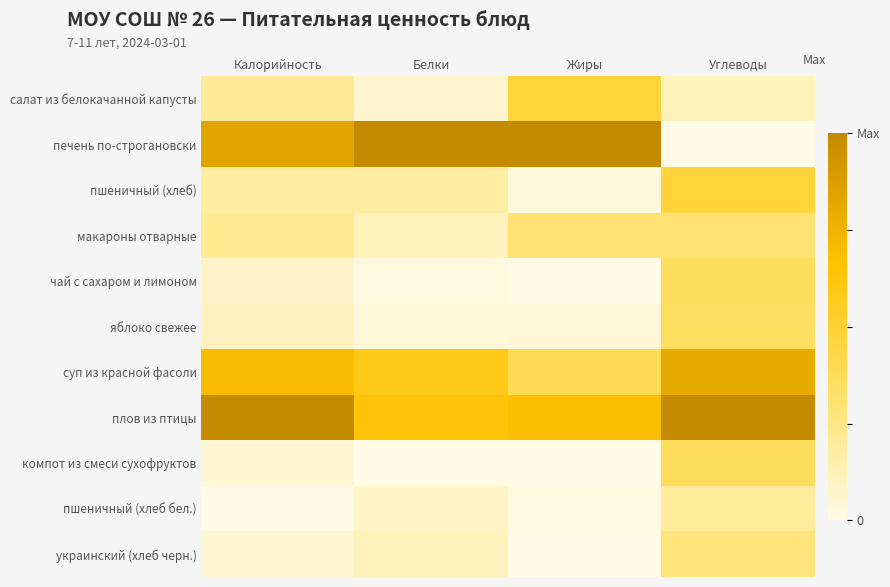

Which category has the lowest value across all series?

Углеводы